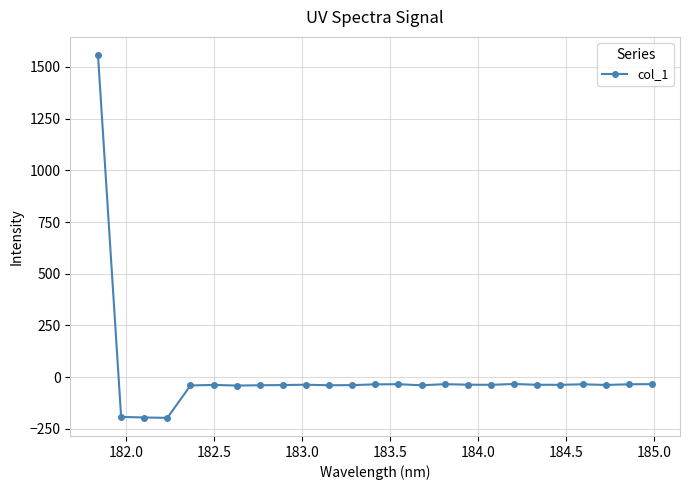

How many lines are shown in the chart?

1